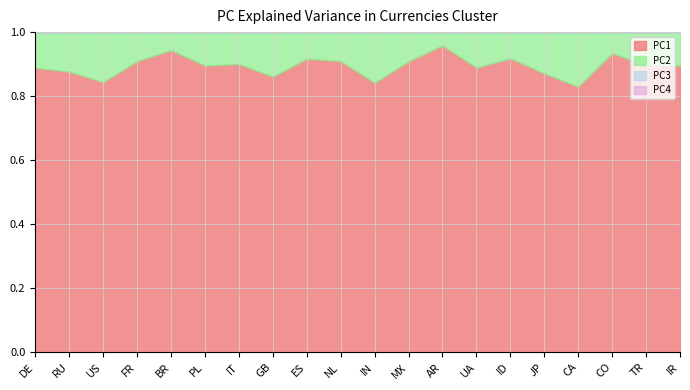

Does the chart have visible grid lines?

Yes